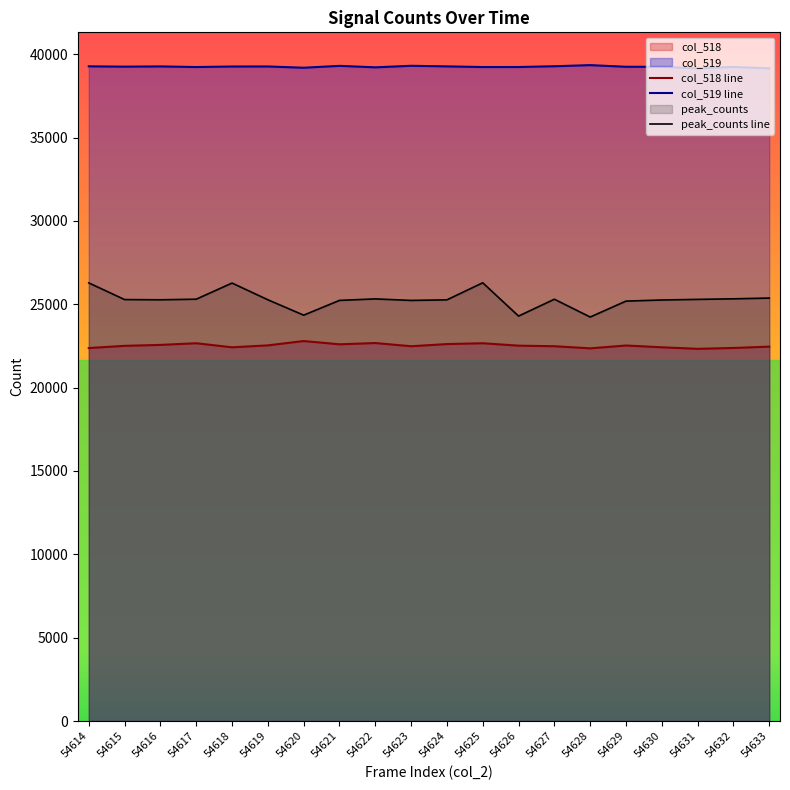

What is the maximum value shown in the chart?

39344